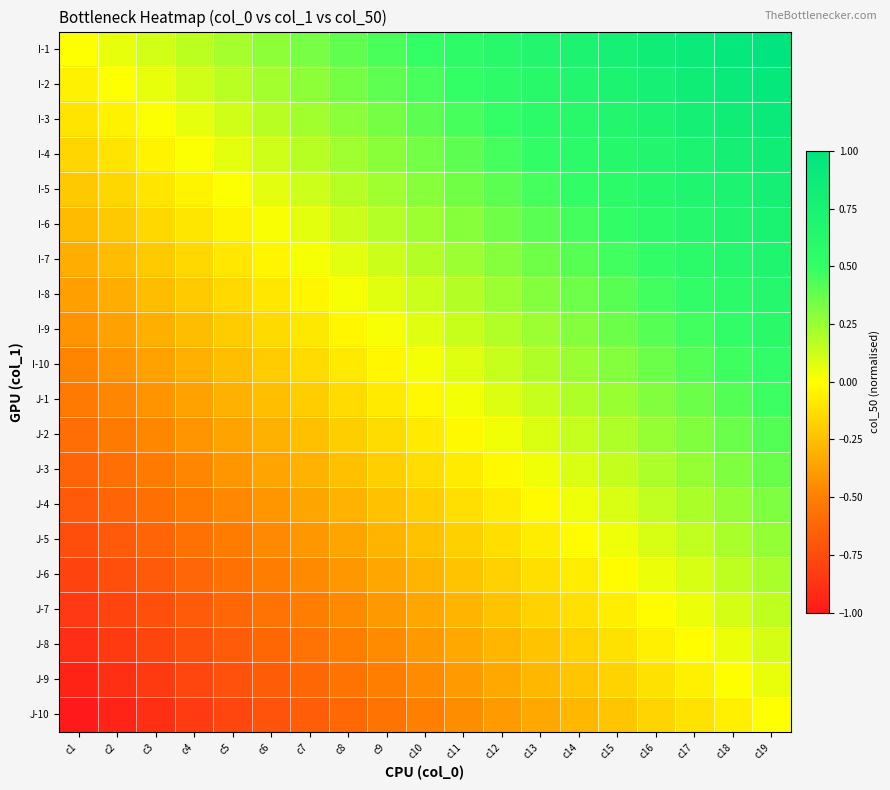

At how many categories does at least one series exceed 0?

18